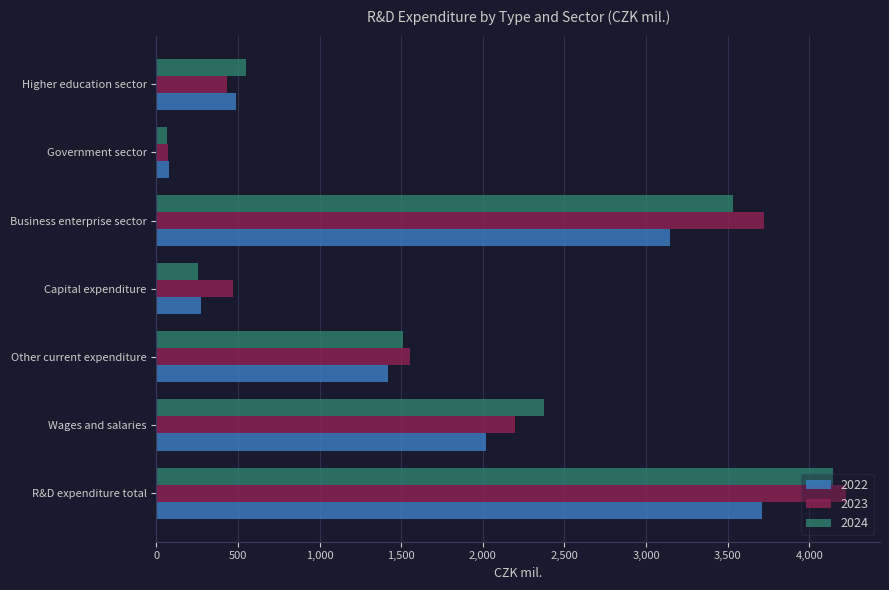

What is the total value across all series at R&D expenditure total?

12076.8